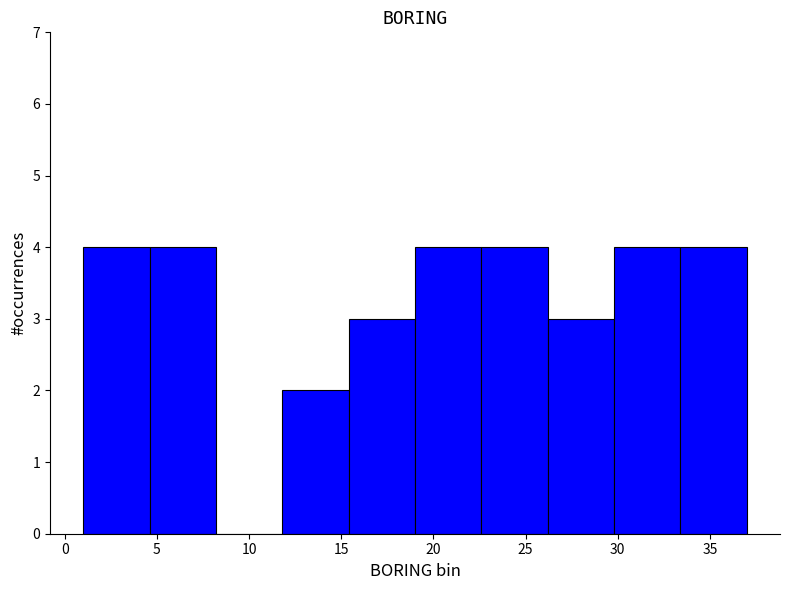

Reading left to right, transcribe this chart: for each bar, give the range it covers on the x-axis and its height. Neither the bar edges nor the heights are printed on the chart, so give them approximately, as read against the axes.

1.0 to 4.6: 4
4.6 to 8.2: 4
8.2 to 11.8: 0
11.8 to 15.4: 2
15.4 to 19.0: 3
19.0 to 22.6: 4
22.6 to 26.2: 4
26.2 to 29.8: 3
29.8 to 33.4: 4
33.4 to 37.0: 4